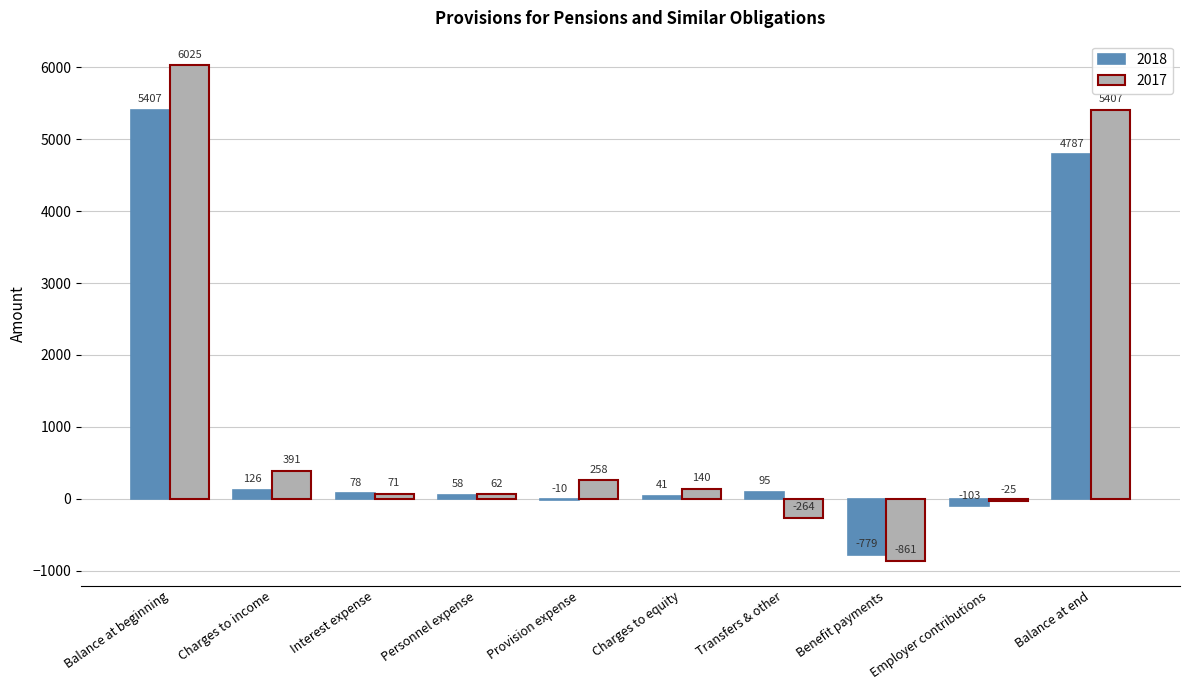

Reading left to right, extract all data points from this chart.

2018: Balance at beginning=5407	Charges to income=126	Interest expense=78	Personnel expense=58	Provision expense=-10	Charges to equity=41	Transfers & other=95	Benefit payments=-779	Employer contributions=-103	Balance at end=4787
2017: Balance at beginning=6025	Charges to income=391	Interest expense=71	Personnel expense=62	Provision expense=258	Charges to equity=140	Transfers & other=-264	Benefit payments=-861	Employer contributions=-25	Balance at end=5407